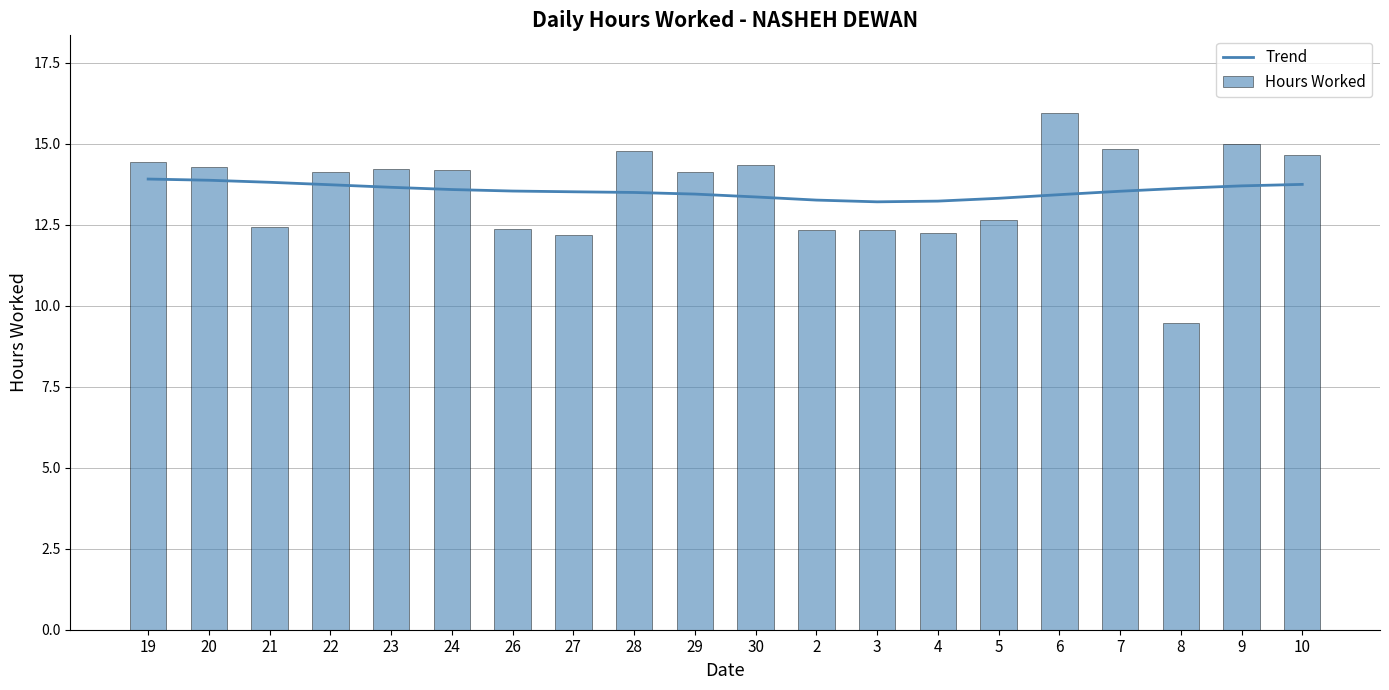

At which category is the sum across all series the highest?

6